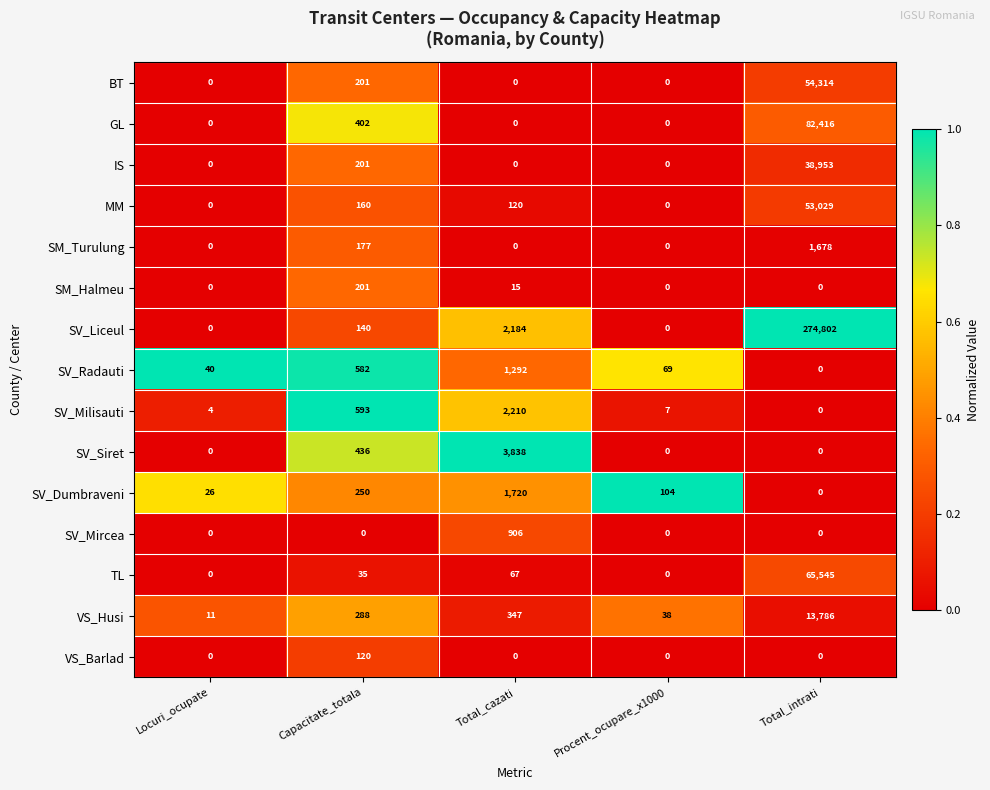

List the series in order of their peak value, lowest first.

VS_Barlad, SM_Halmeu, SV_Mircea, SV_Radauti, SM_Turulung, SV_Dumbraveni, SV_Milisauti, SV_Siret, VS_Husi, IS, MM, BT, TL, GL, SV_Liceul